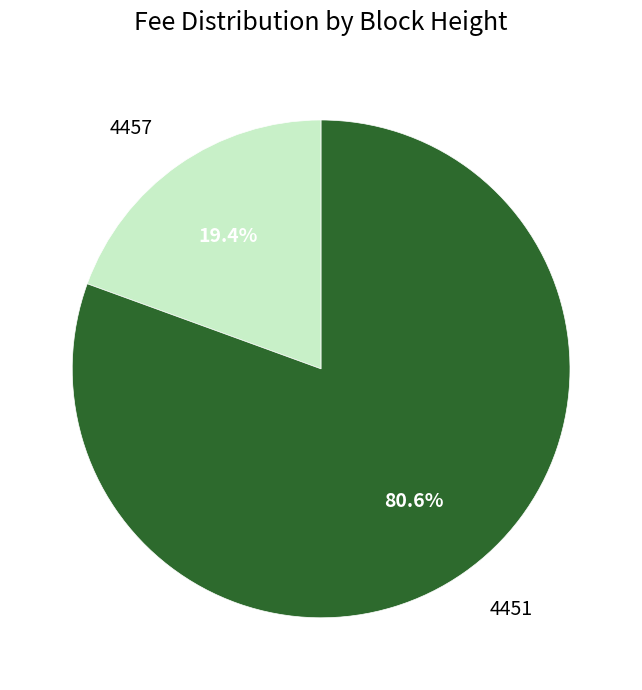

Which category has the smallest portion of the pie?

4457